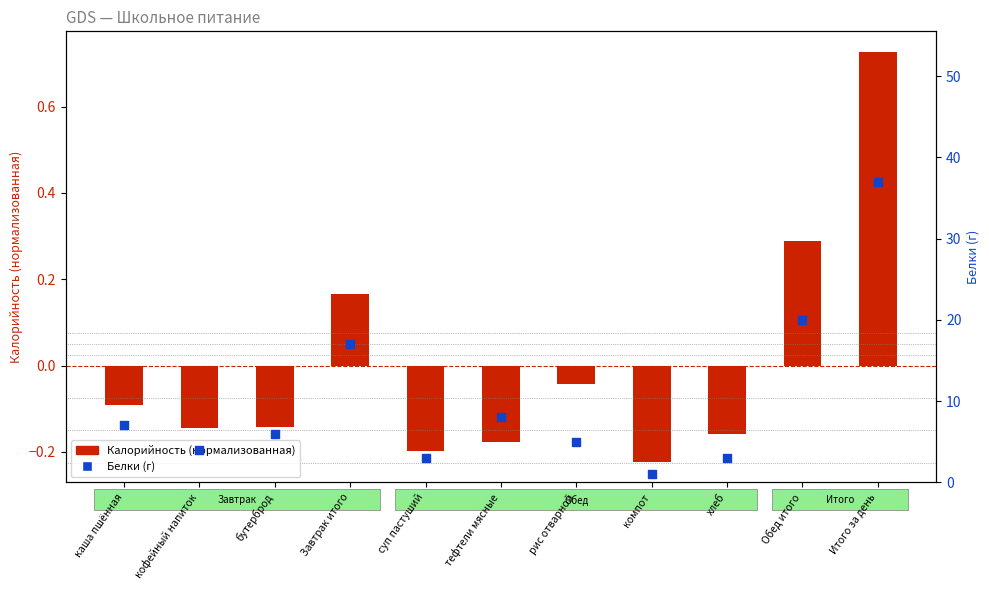

Which series reaches the minimum Y coordinate?

Калорийность (нормализованная)